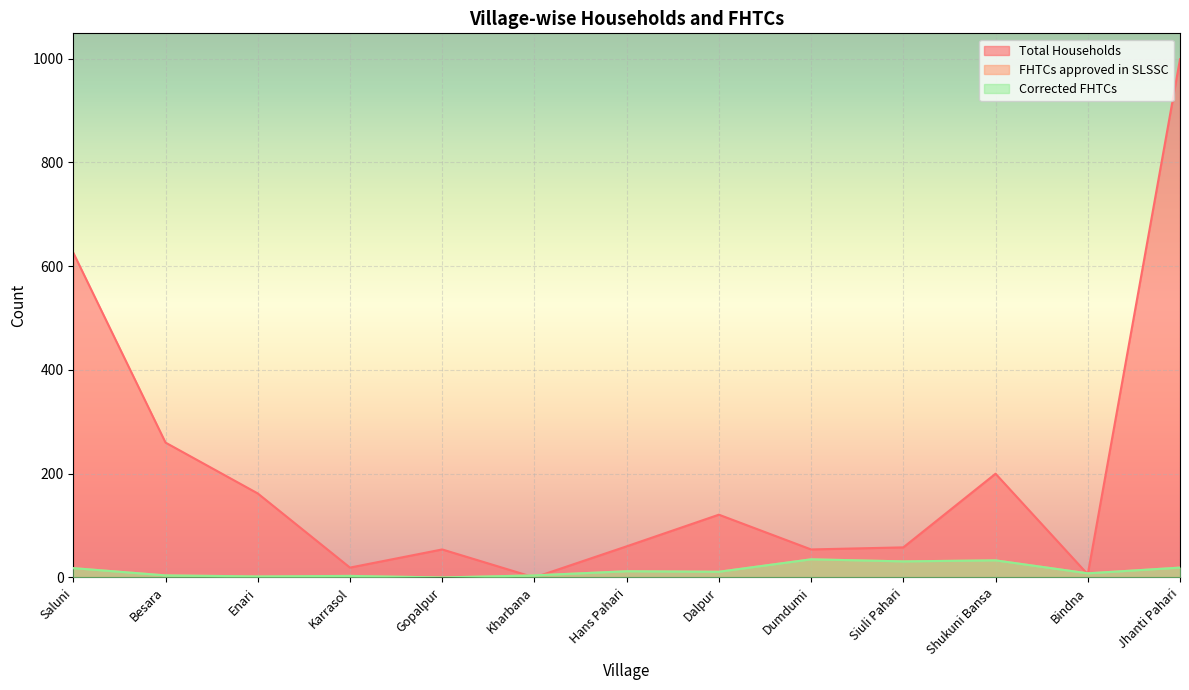

List the labels in order of FHTCs approved in SLSSC value, largest first.

Dumdumi, Shukuni Bansa, Siuli Pahari, Jhanti Pahari, Saluni, Hans Pahari, Dalpur, Bindna, Besara, Kharbana, Karrasol, Enari, Gopalpur